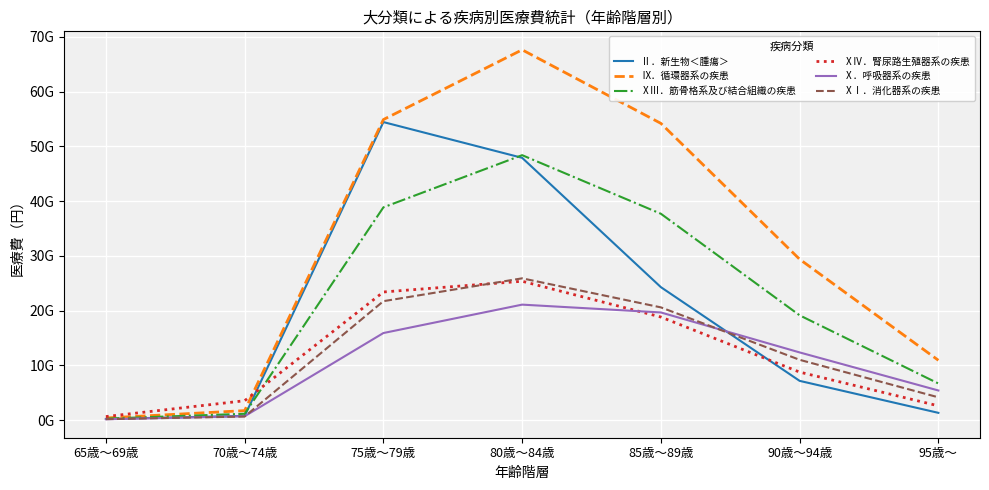

True or false: Ⅹ．呼吸器系の疾患 and Ⅸ．循環器系の疾患 intersect in this chart.

False